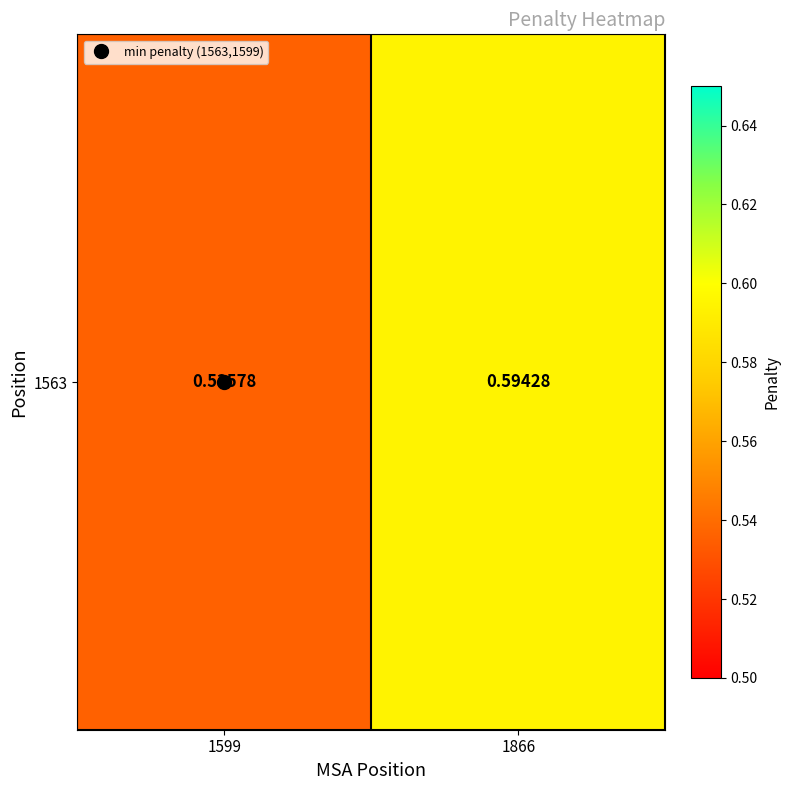

List the labels in order of value, smallest first.

1599, 1866